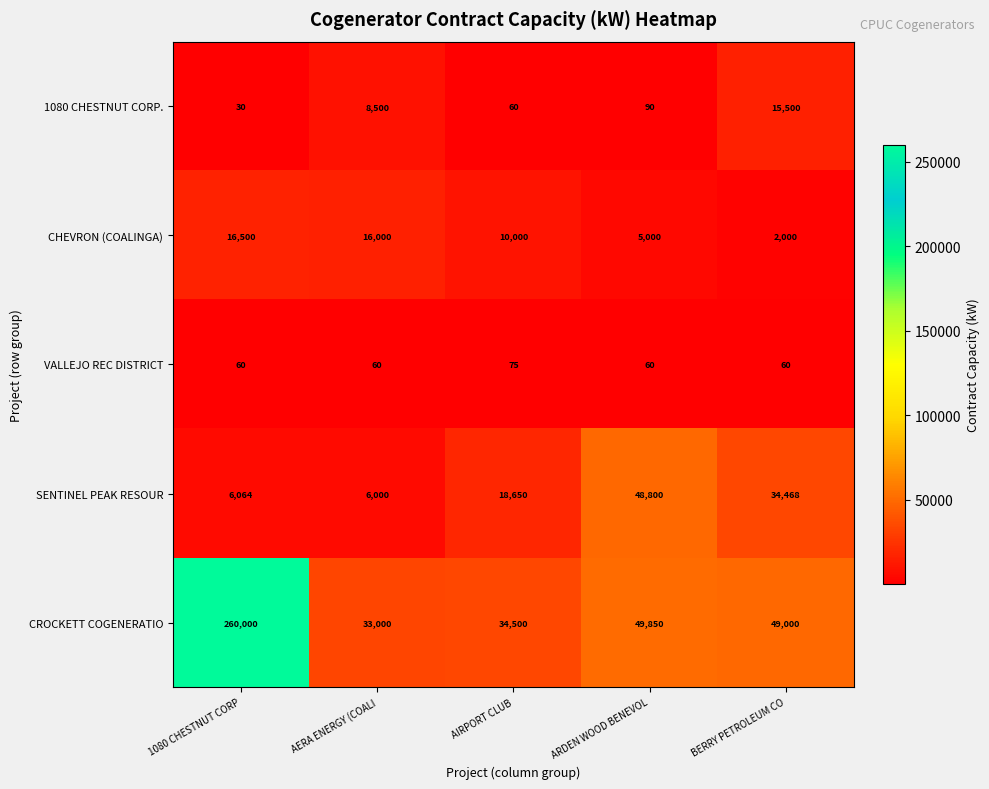

Which category has the lowest value across all series?

1080 CHESTNUT CORP